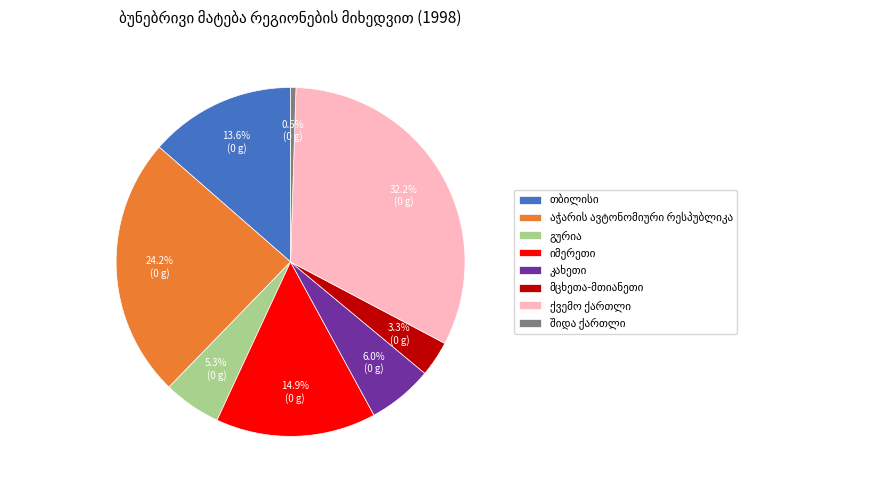

Is there a majority slice in this chart?

No